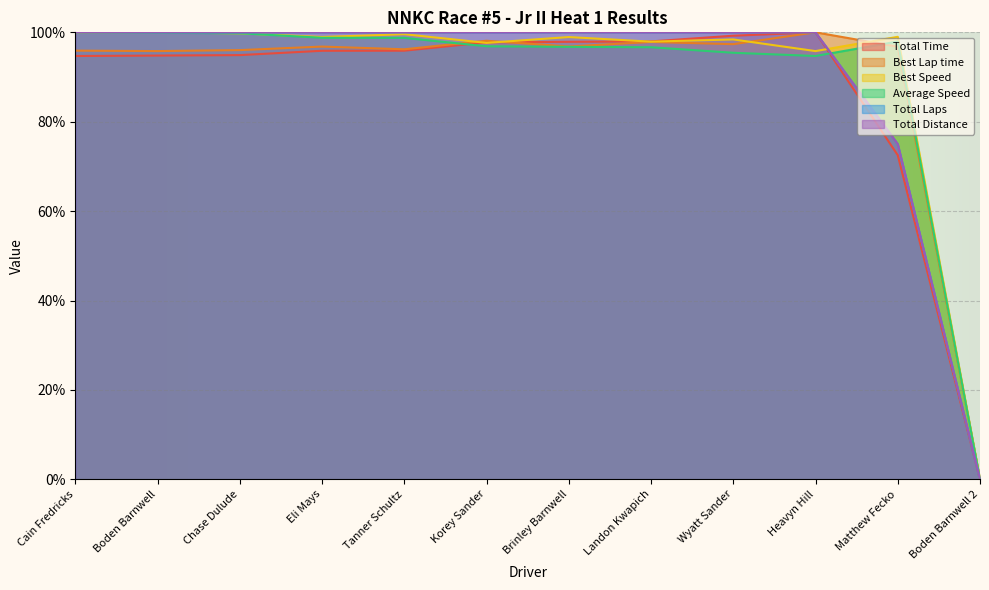

What is the average value of the Average Speed series?

89.6